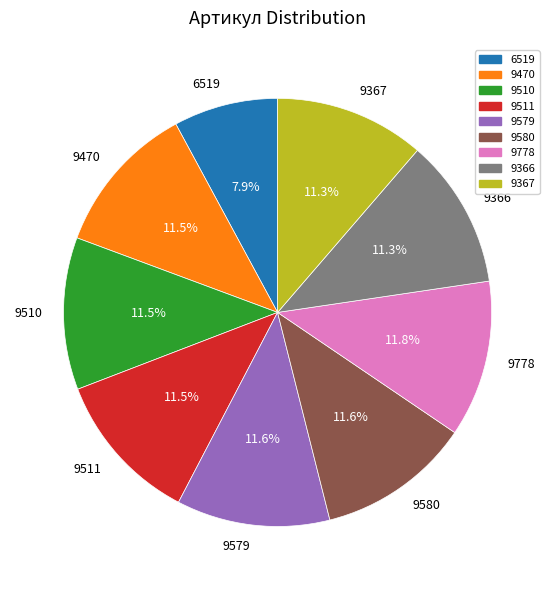

True or false: 9366 accounts for 11% of the total.

True